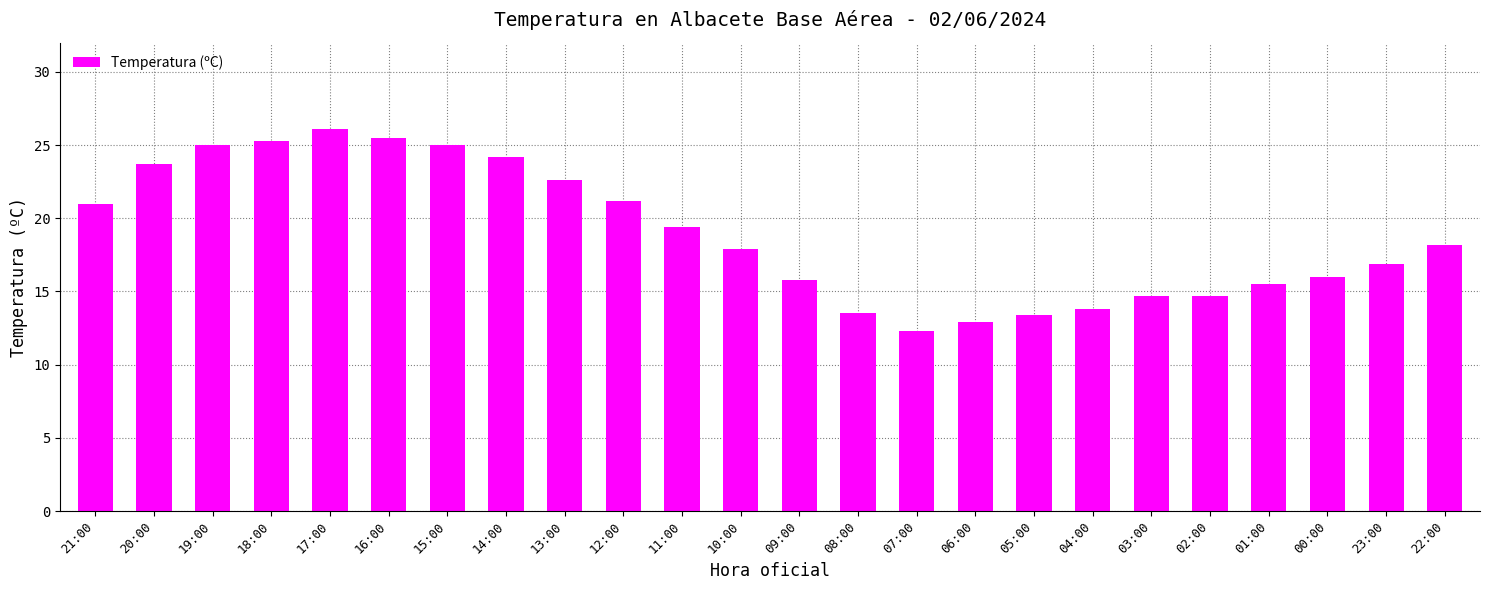

What is the value of the 6th bar from the left?

25.5